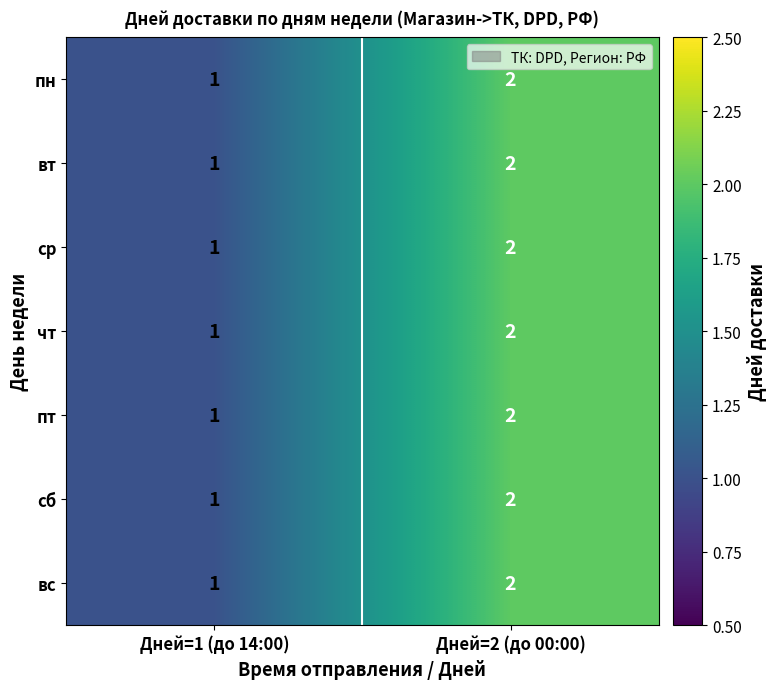

What is the sum of all сб values?

3